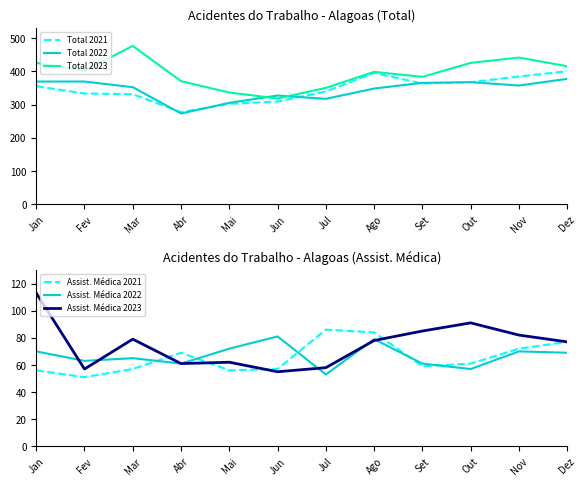

Where does the Assist. Médica 2022 series first go above 69?

Jan